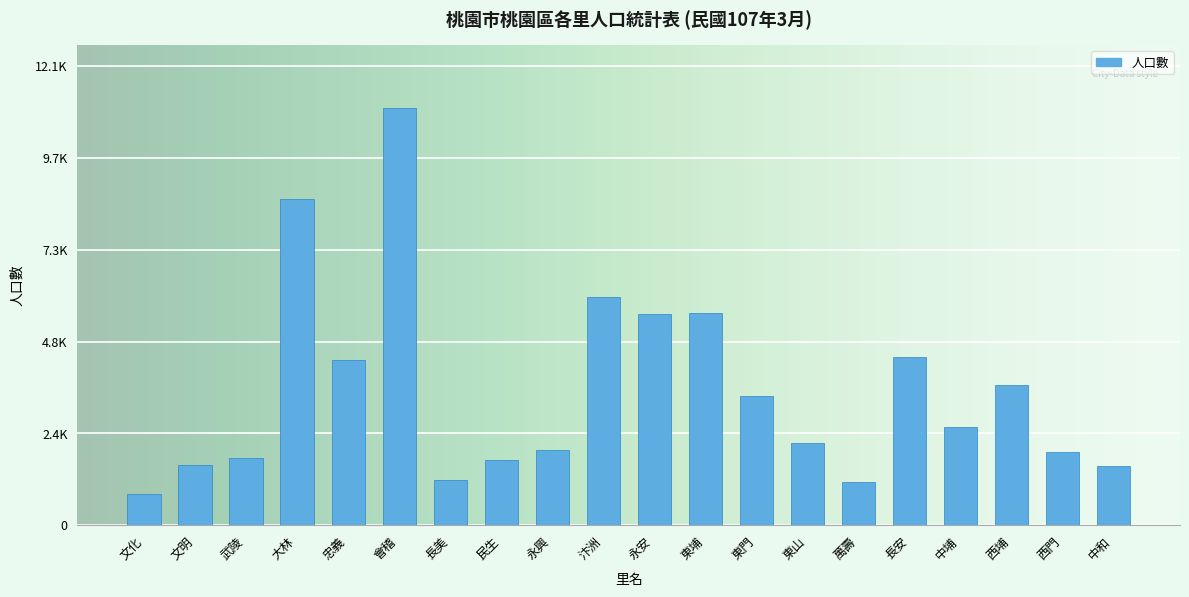

Reading right to left, extract all data points from this chart.

中和=1558	西門=1918	西埔=3698	中埔=2599	長安=4443	萬壽=1144	東山=2178	東門=3402	東埔=5597	永安=5567	汴洲=6006	永興=1983	民生=1708	長美=1206	會稽=10997	忠義=4367	大林=8594	武陵=1782	文明=1593	文化=817